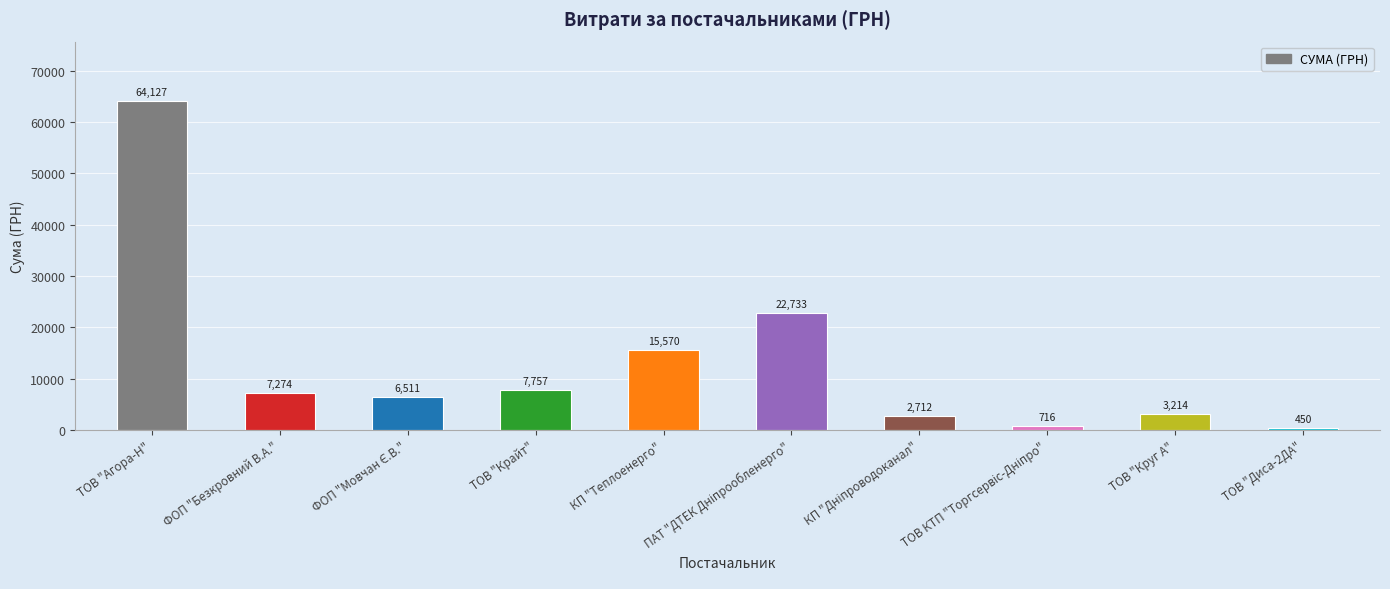

Which has a higher value, ТОВ "Диса-2ДА" or ФОП "Безкровний В.А."?

ФОП "Безкровний В.А."